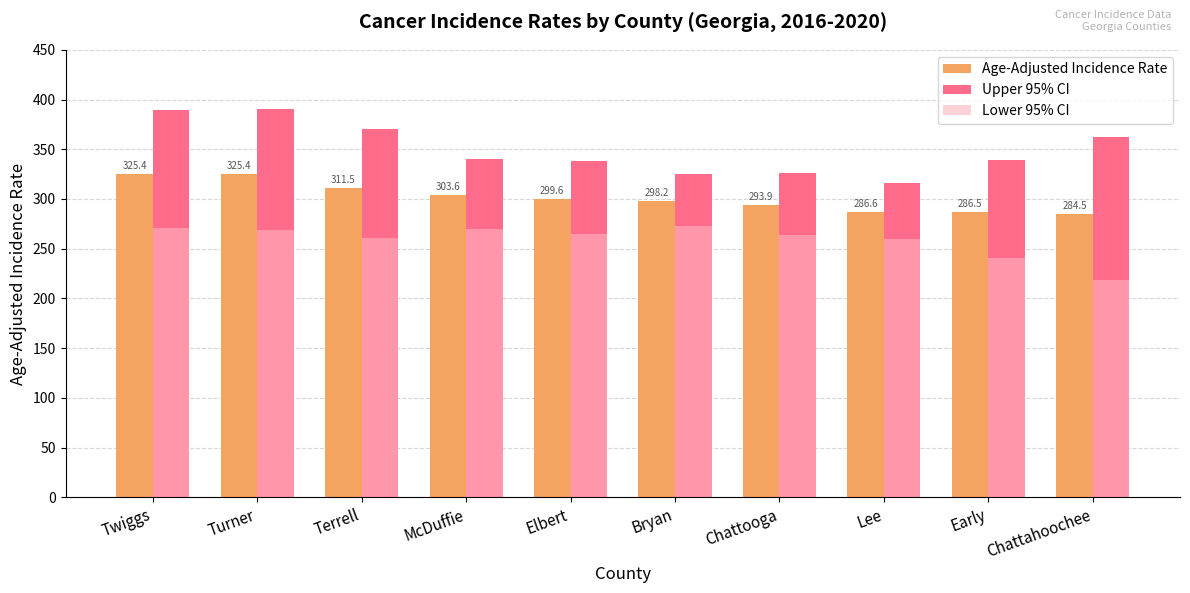

Which series has the largest total across all categories?

Upper 95% CI